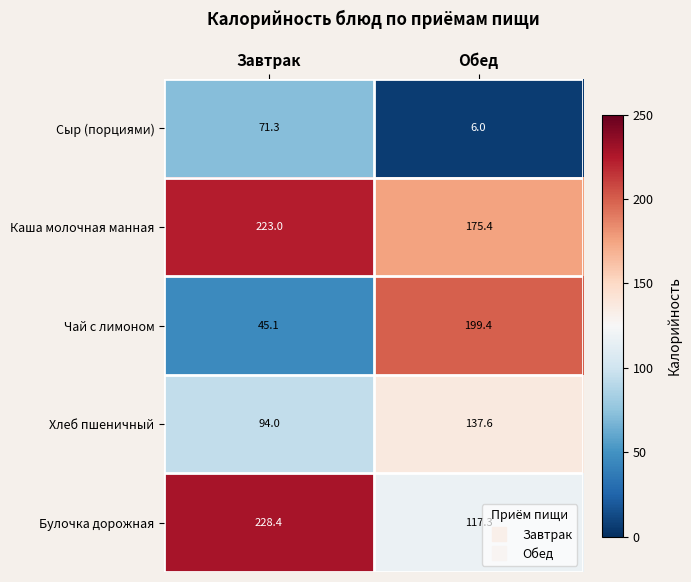

At which category is the sum across all series the highest?

Завтрак